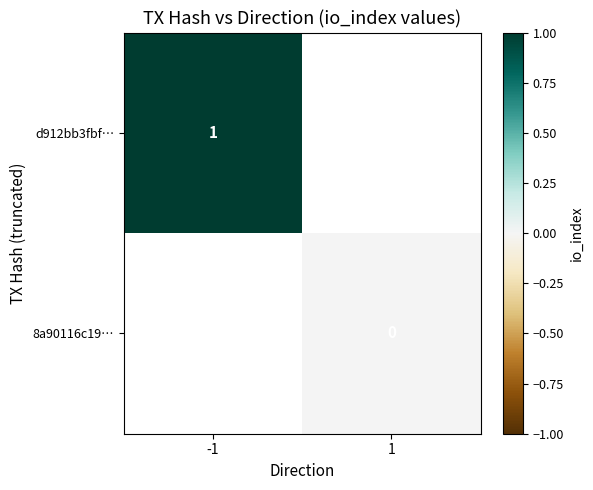

True or false: d912bb3fbf… has a value of 1 at -1.

True